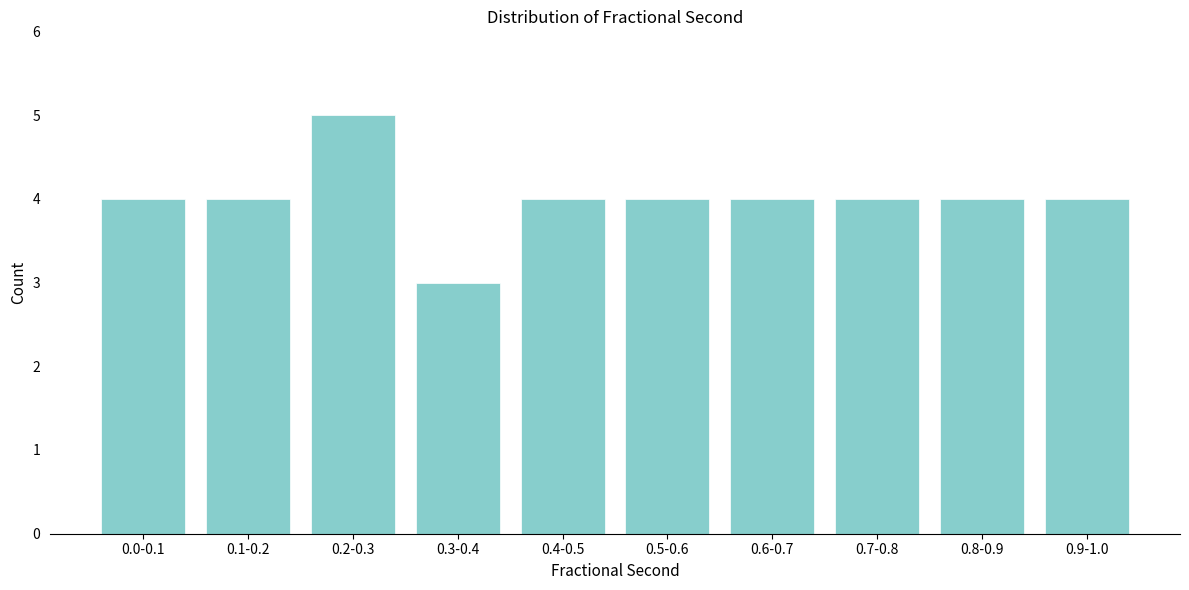

Reading left to right, transcribe all the data shown in this chart.

0.0-0.1=4	0.1-0.2=4	0.2-0.3=5	0.3-0.4=3	0.4-0.5=4	0.5-0.6=4	0.6-0.7=4	0.7-0.8=4	0.8-0.9=4	0.9-1.0=4